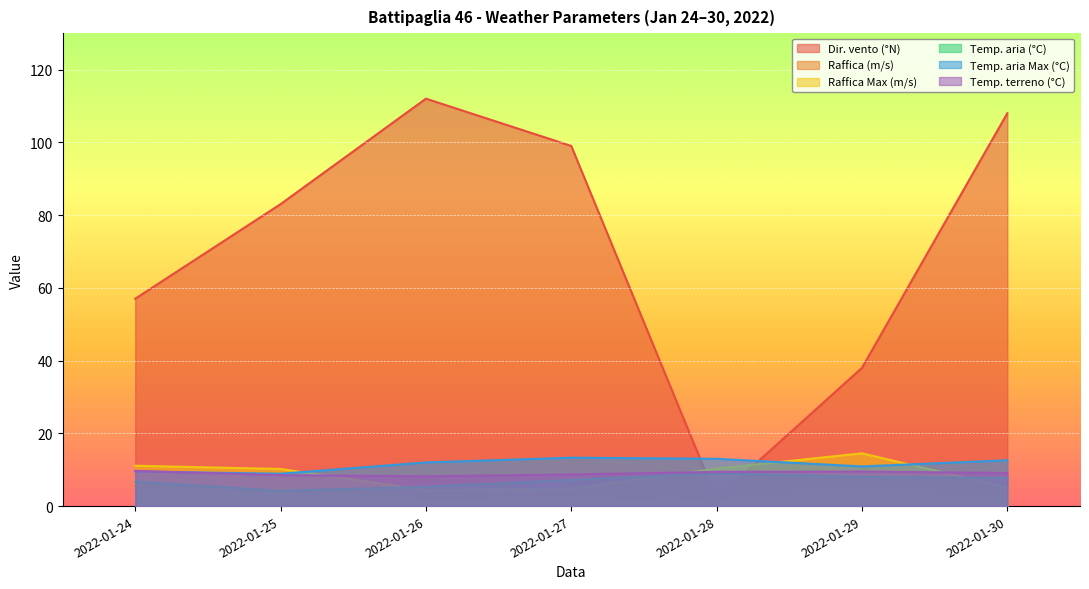

Where is Raffica (m/s) nearest to the value 4?

2022-01-25